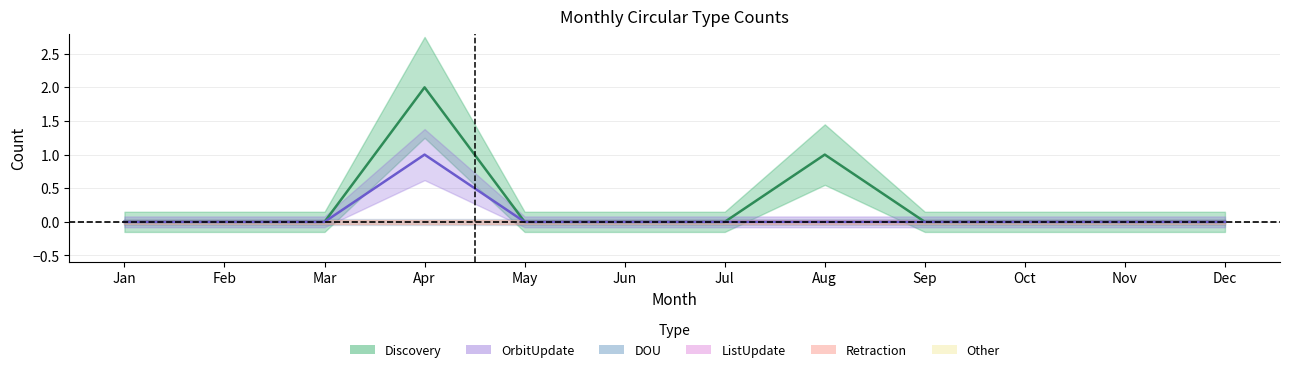

What is the maximum value shown in the chart?

2